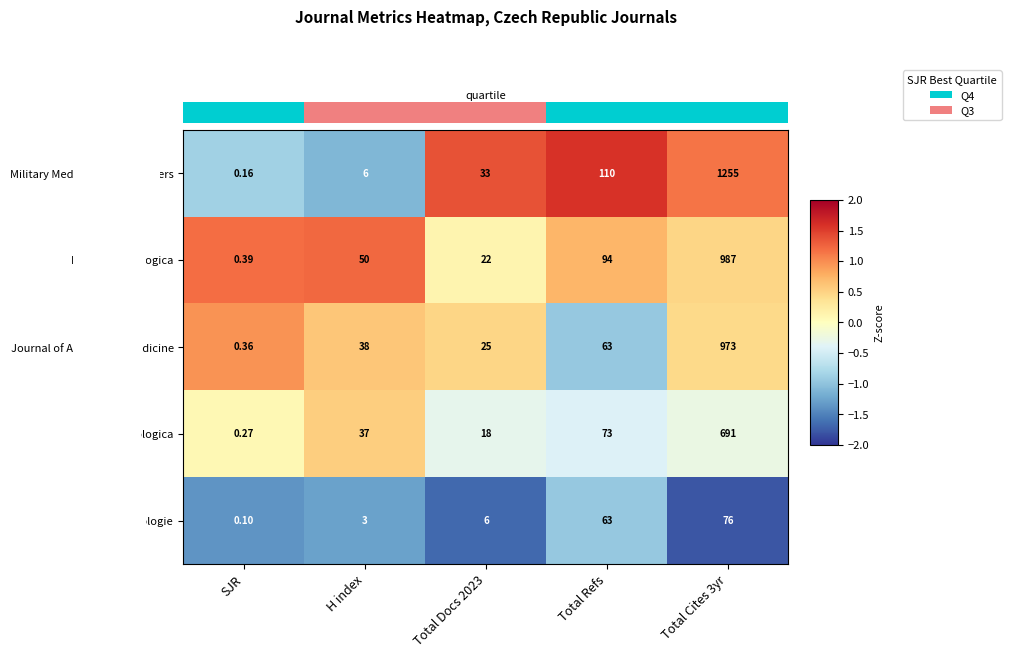

Is it true that row_3 equals -0.3 at Total Docs 2023?

True